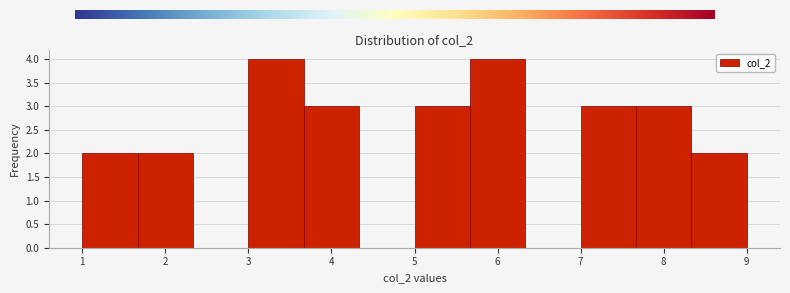

What is the height of the bar covering 7.0 to 7.7 on the x-axis? Neither the bar edges nor the heights are printed on the chart, so give them approximately, as read against the axes.

3